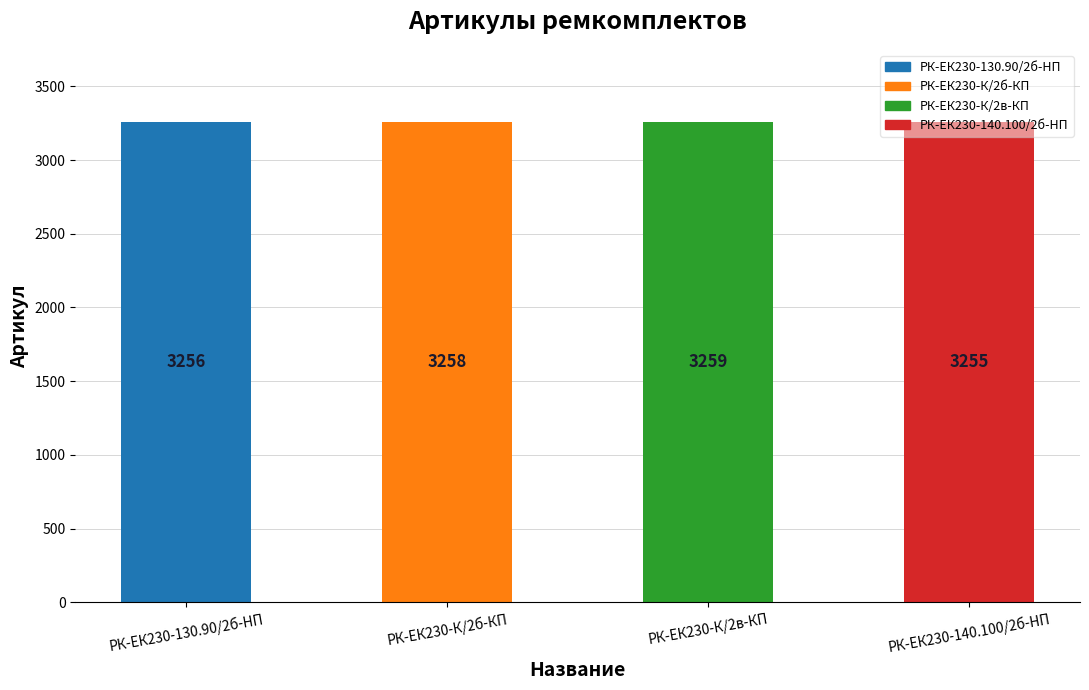

Reading left to right, extract all data points from this chart.

3256	3258	3259	3255